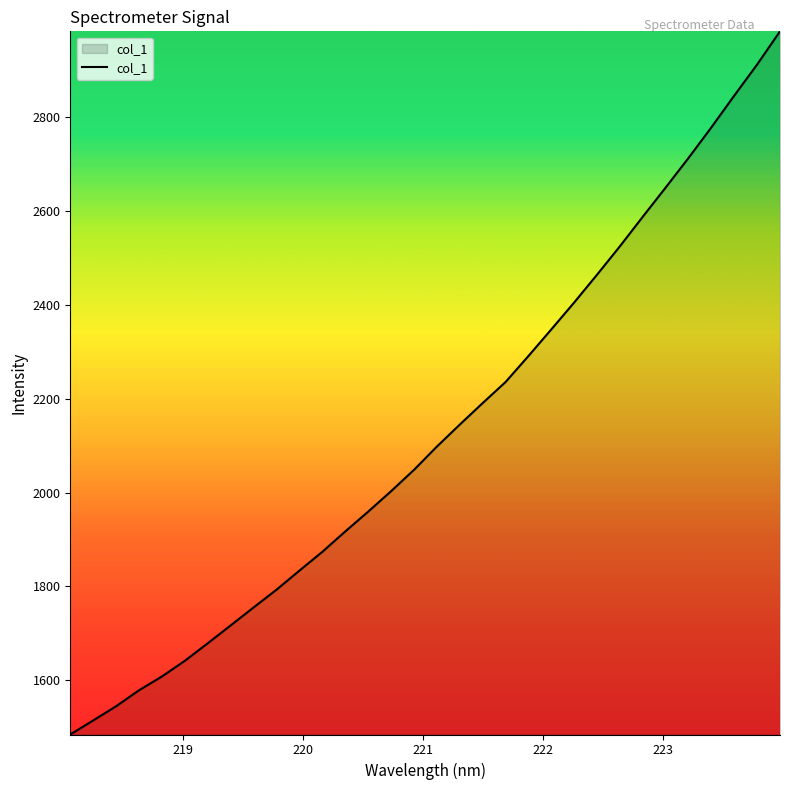

What is the minimum value shown in the chart?

1484.6